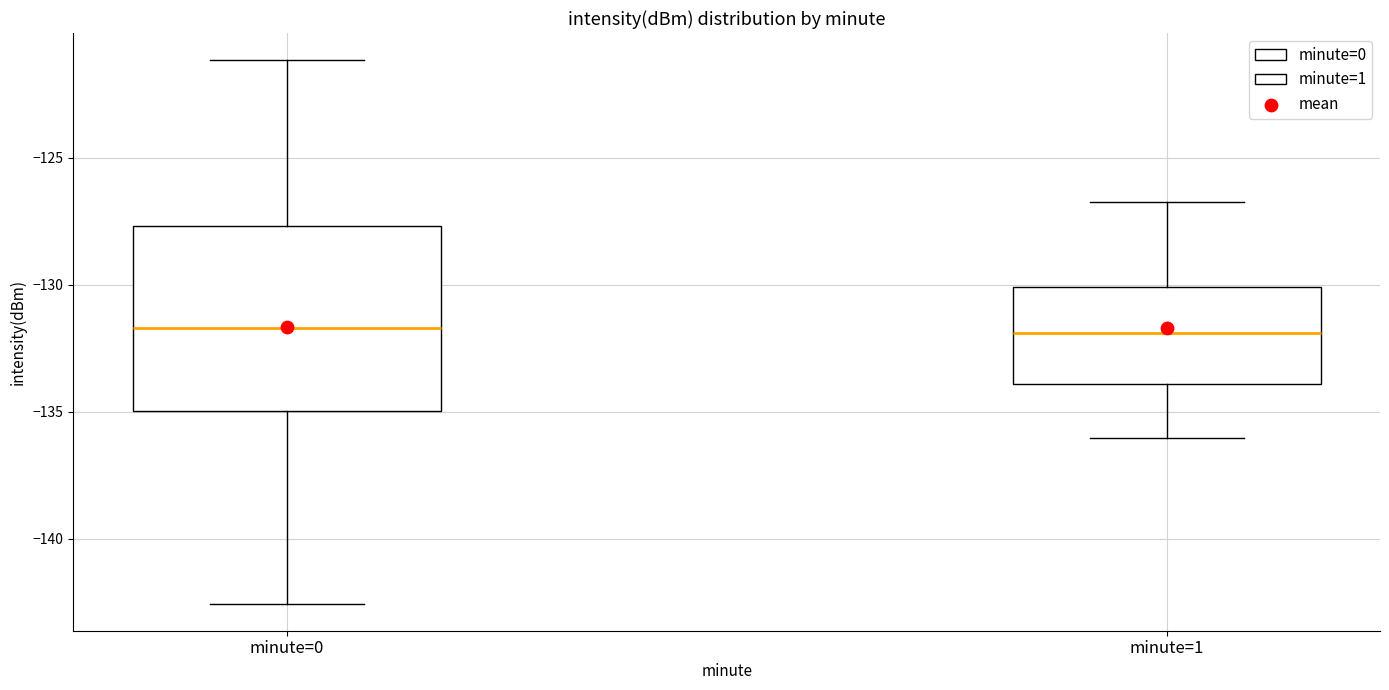

Where does the lower whisker of the box for minute=0 end on the y-axis? The values are not printed on the chart, so give them approximately, as read against the axis.

-142.5